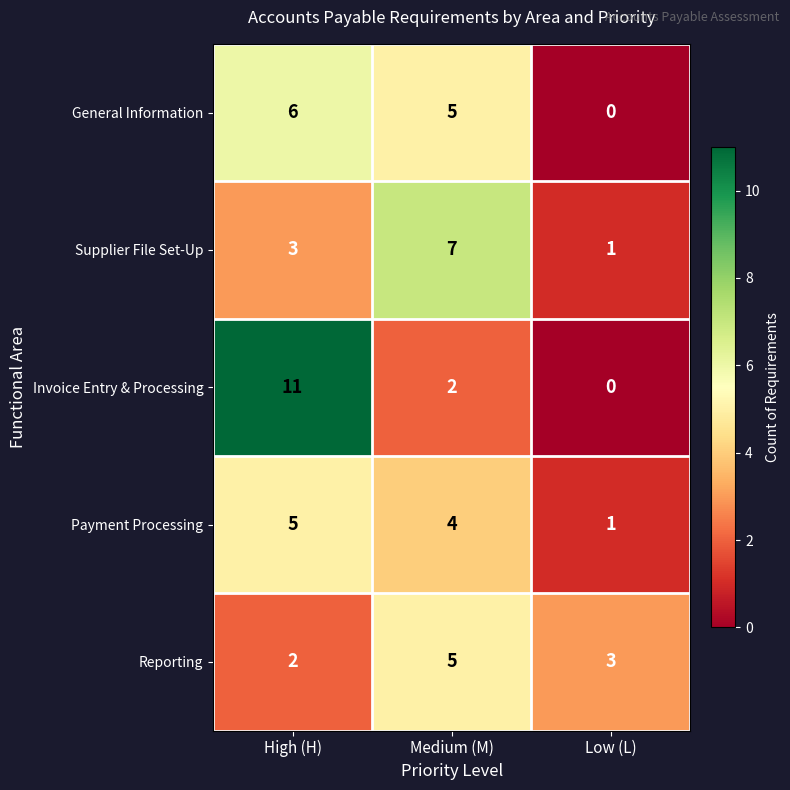

Reading right to left, list all the values displayed in this chart.

General Information: Low (L)=0	Medium (M)=5	High (H)=6
Supplier File Set-Up: Low (L)=1	Medium (M)=7	High (H)=3
Invoice Entry & Processing: Low (L)=0	Medium (M)=2	High (H)=11
Payment Processing: Low (L)=1	Medium (M)=4	High (H)=5
Reporting: Low (L)=3	Medium (M)=5	High (H)=2